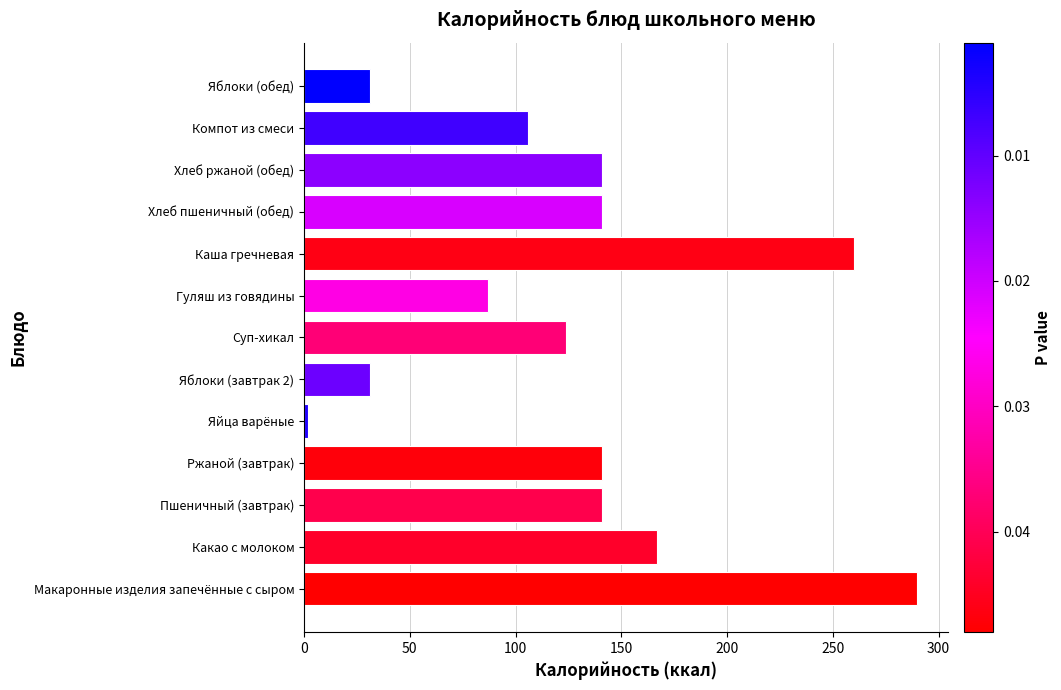

How many bars are there in total?

13